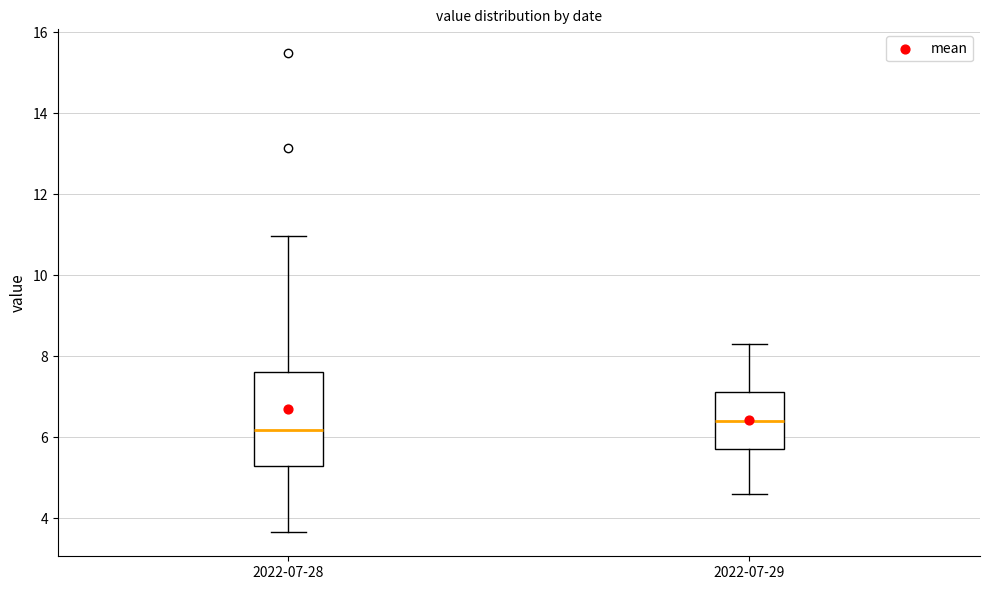

Reading left to right, read every box against the y-axis: the position of its median line, the range the box covers, and the ends of its whiskers. The values are not printed on the chart, so give them approximately, as read against the axis.

2022-07-28: median 6.2, box 5.4 to 7.6, whiskers 3.6 to 11.0
2022-07-29: median 6.4, box 5.8 to 7.2, whiskers 4.6 to 8.4